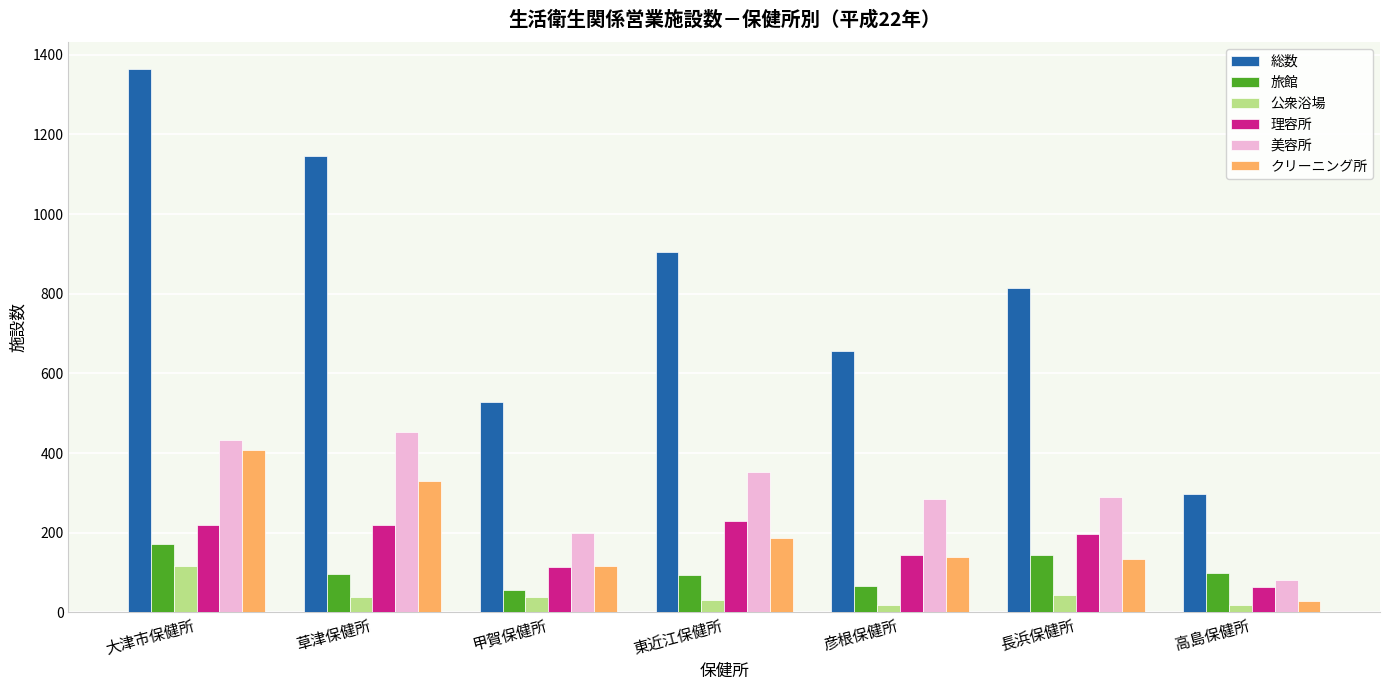

What are all the series names shown in the legend?

総数, 旅館, 公衆浴場, 理容所, 美容所, クリーニング所